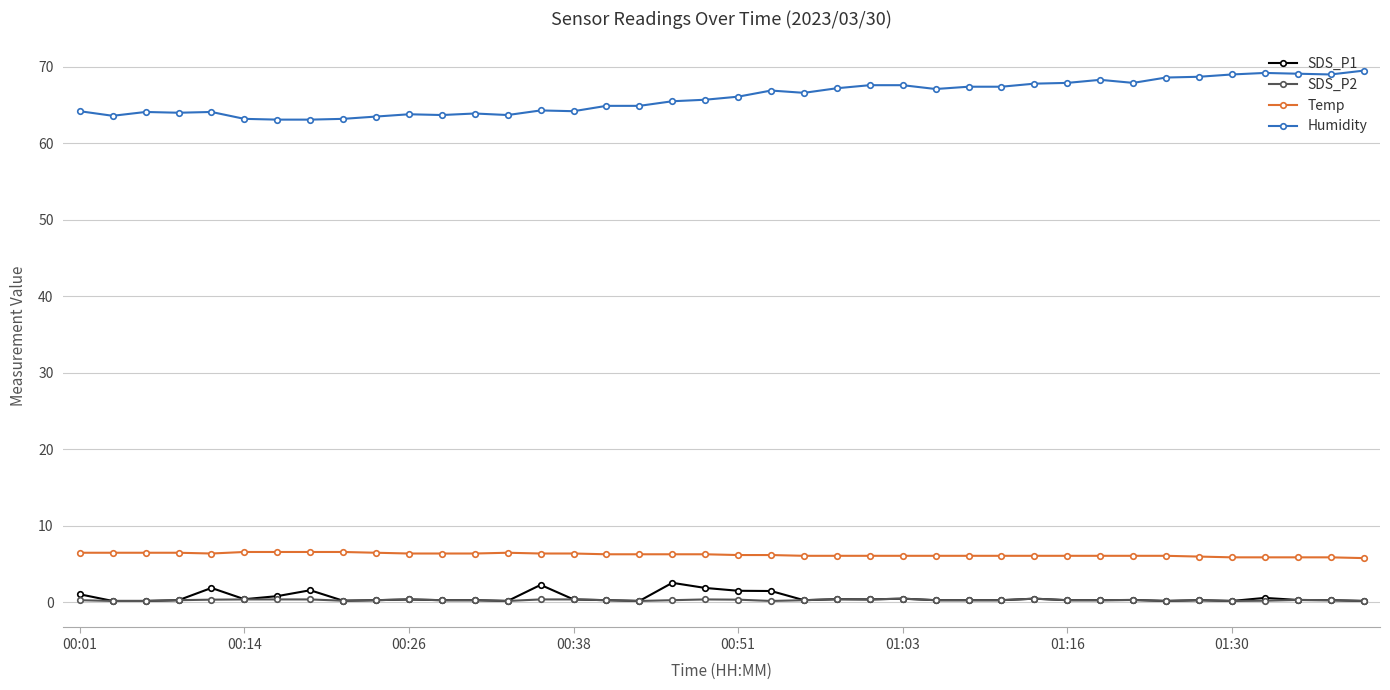

True or false: SDS_P2 and Temp intersect in this chart.

False